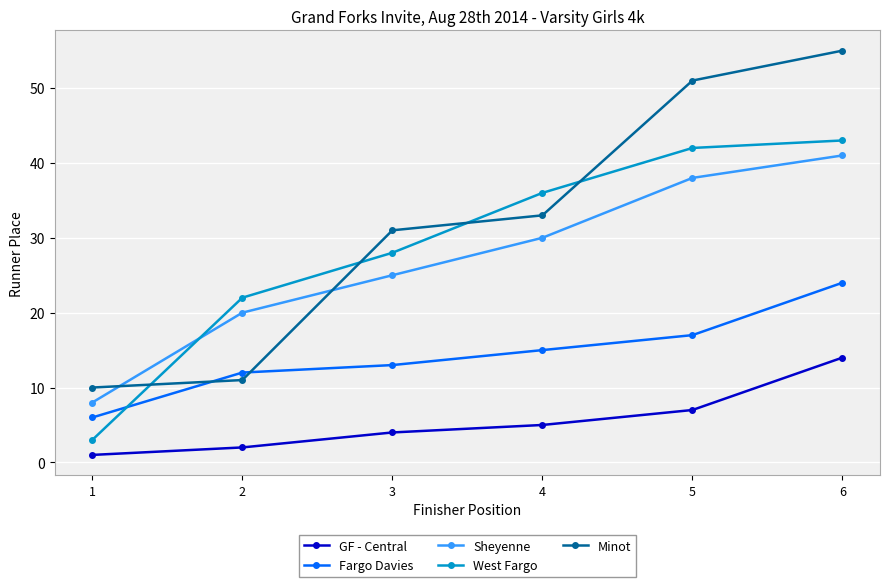

Rank the series at 5 from highest to lowest value.

Minot, West Fargo, Sheyenne, Fargo Davies, GF - Central